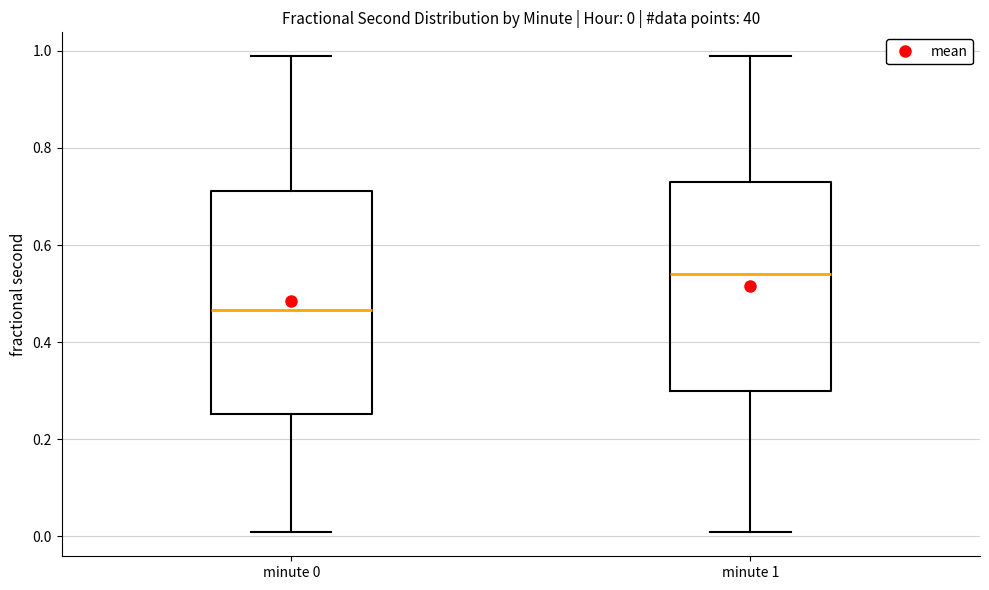

Which box is the tallest, from its lower edge to its upper edge?

minute 0